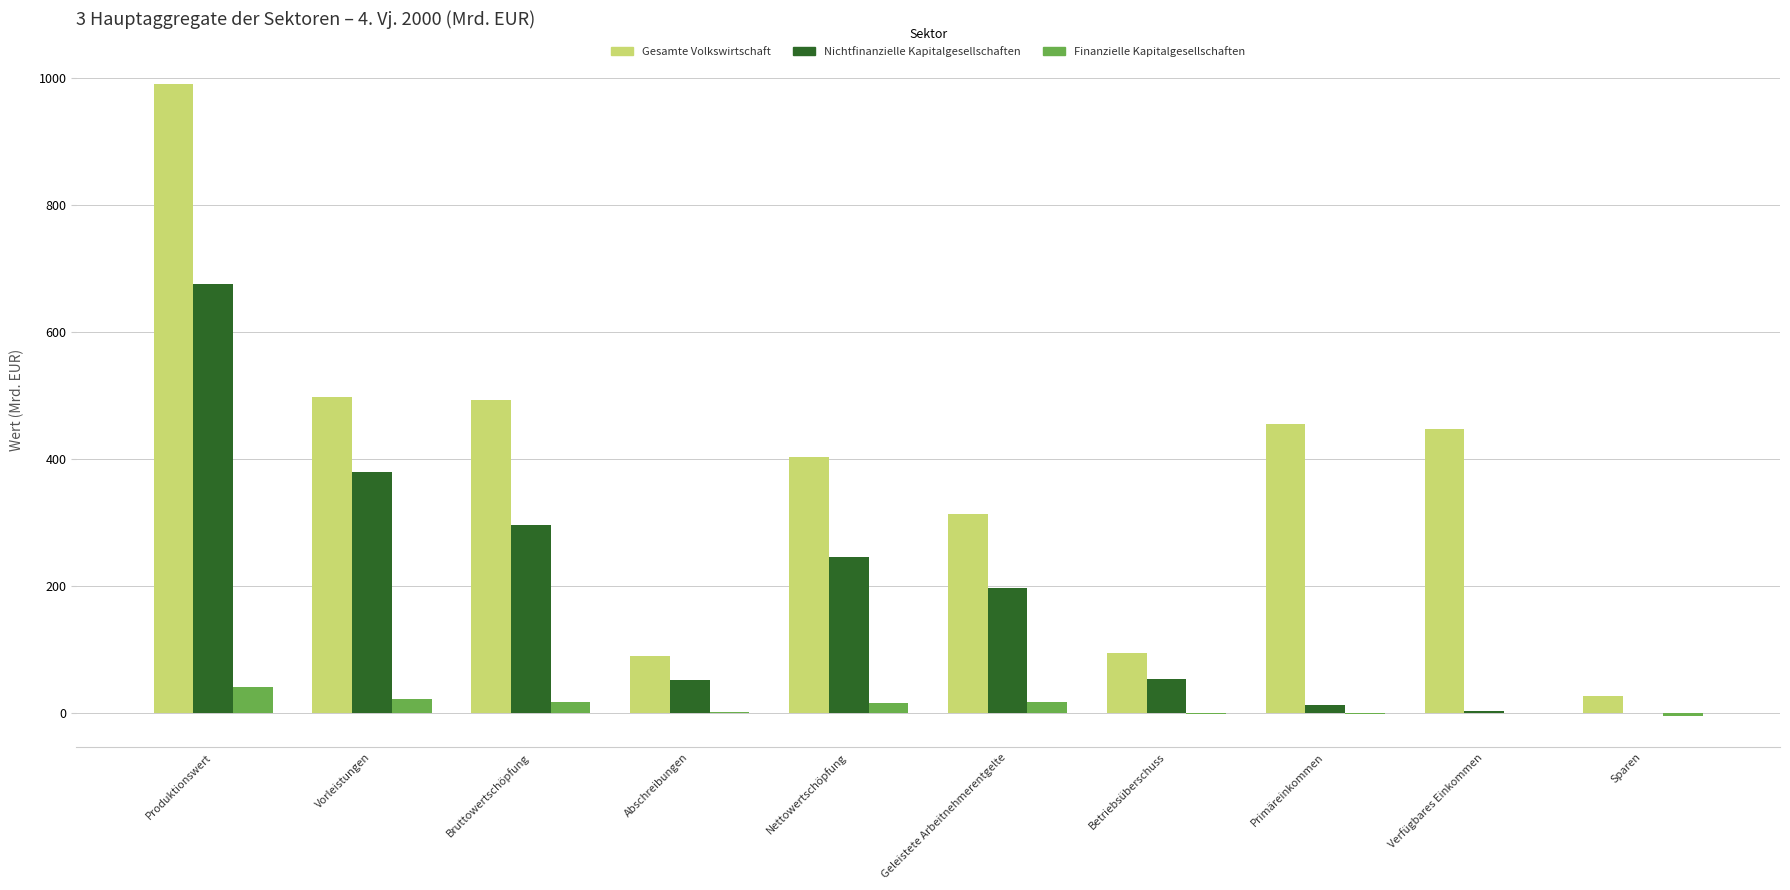

At which label does Gesamte Volkswirtschaft reach its peak?

Produktionswert